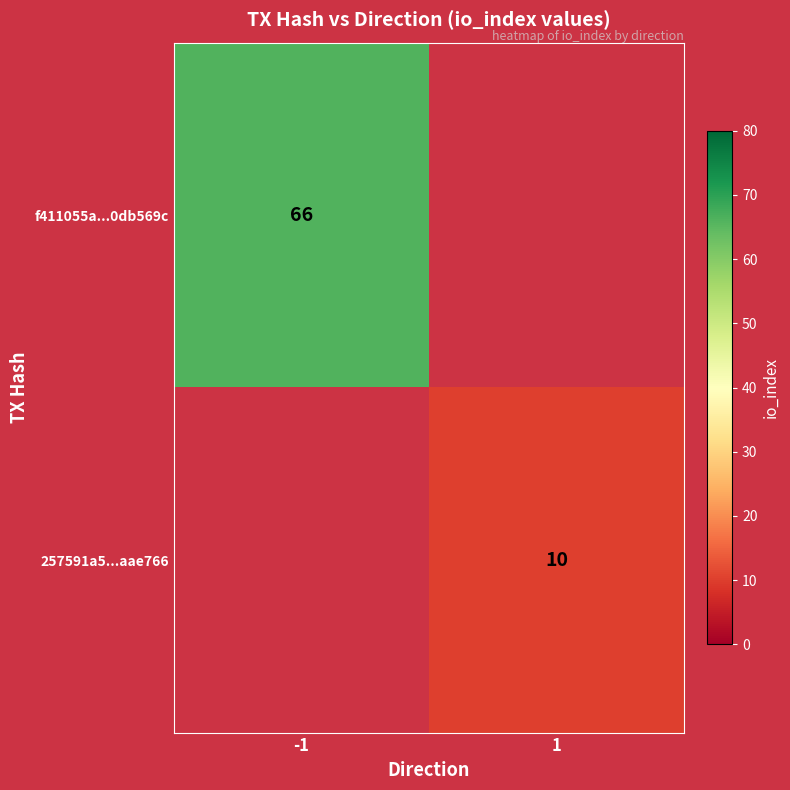

True or false: 257591a5...aae766 has a value of 5 at 1.

False